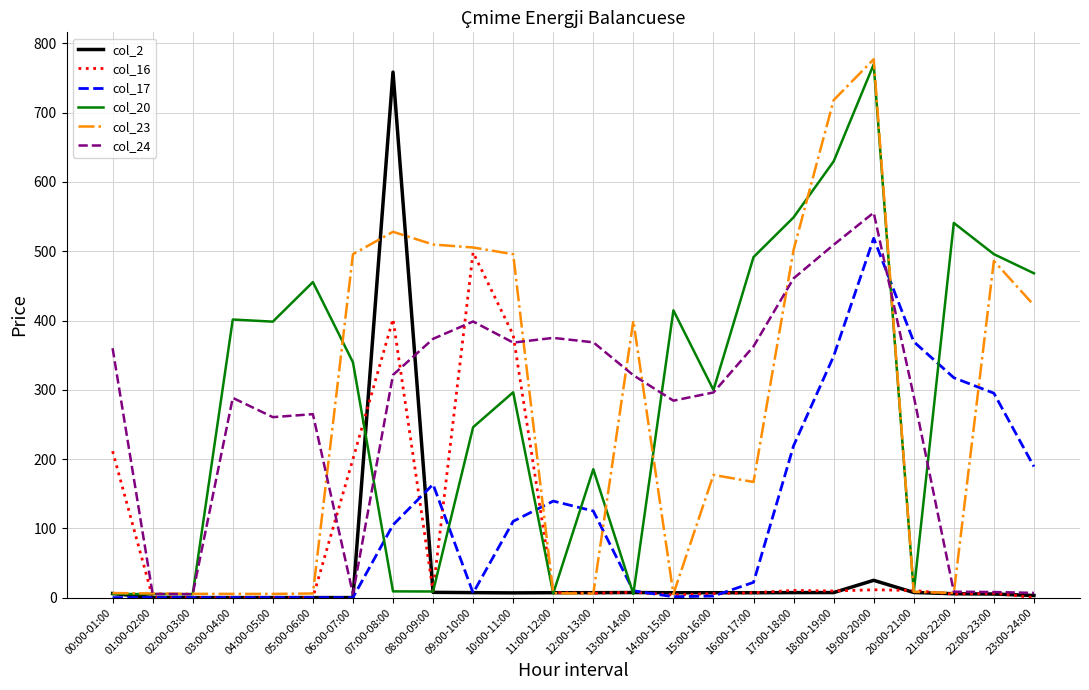

Which series has the largest total across all categories?

col_20